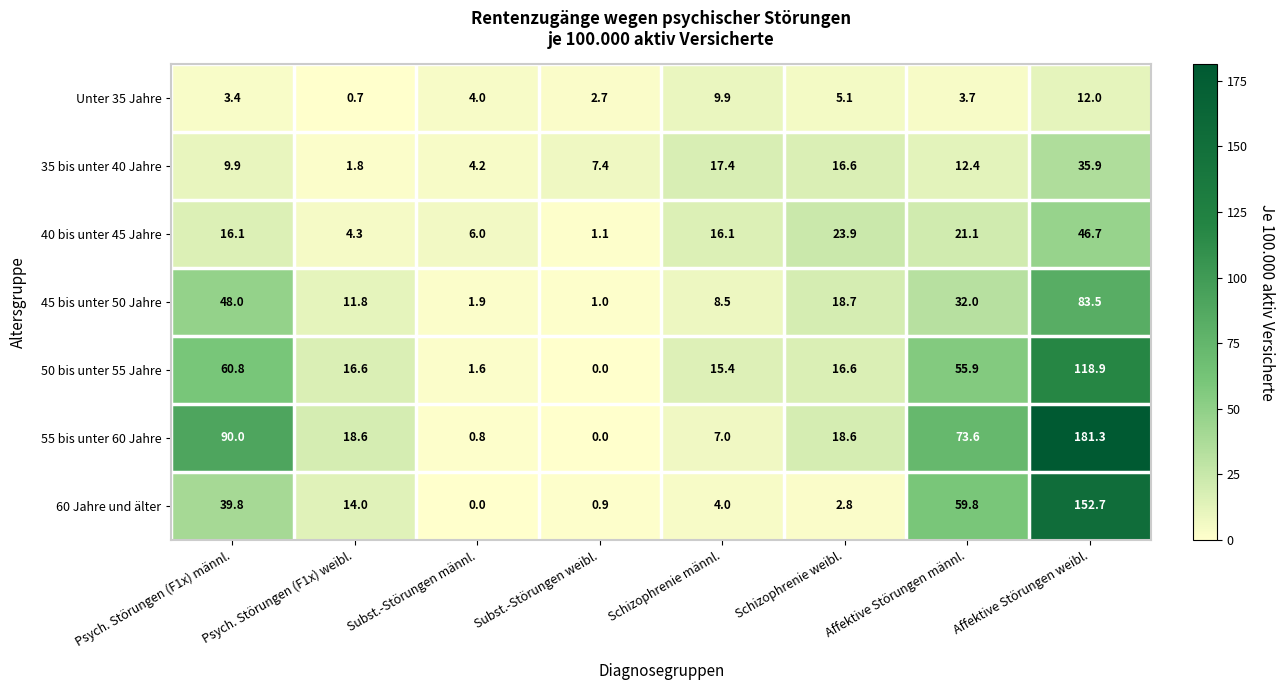

What is the total value across all series at Affektive Störungen männl.?

258.5